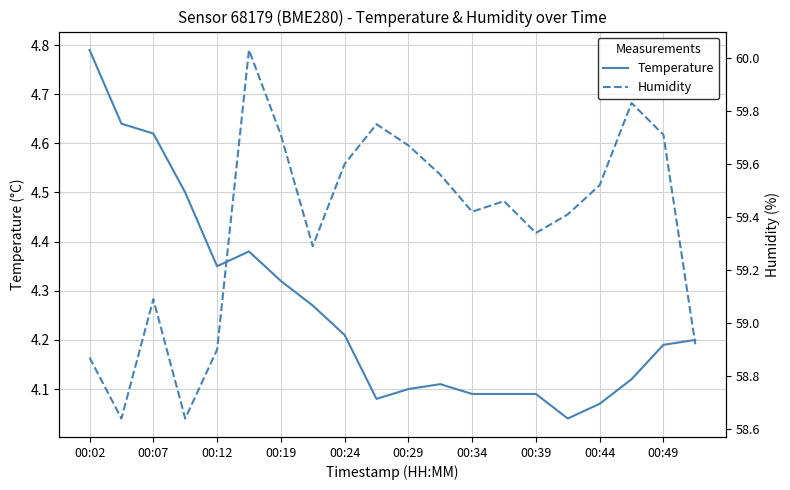

How many lines are shown in the chart?

2